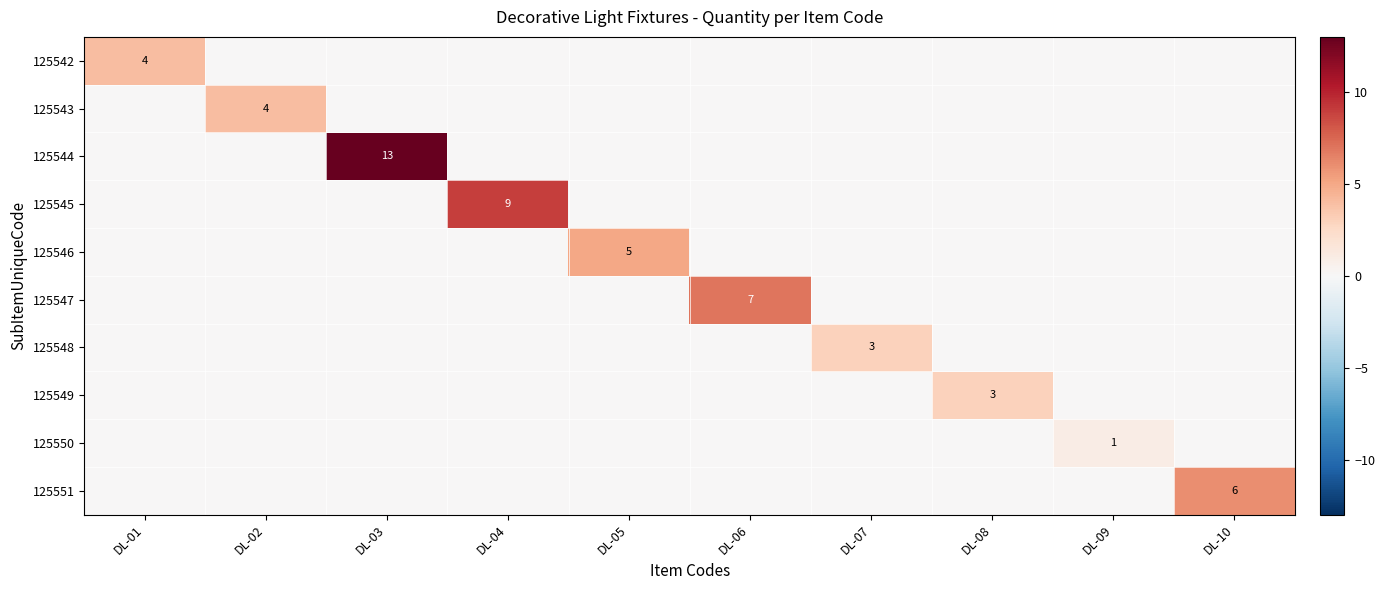

True or false: 125550 has a value of 1 at DL-09.

True